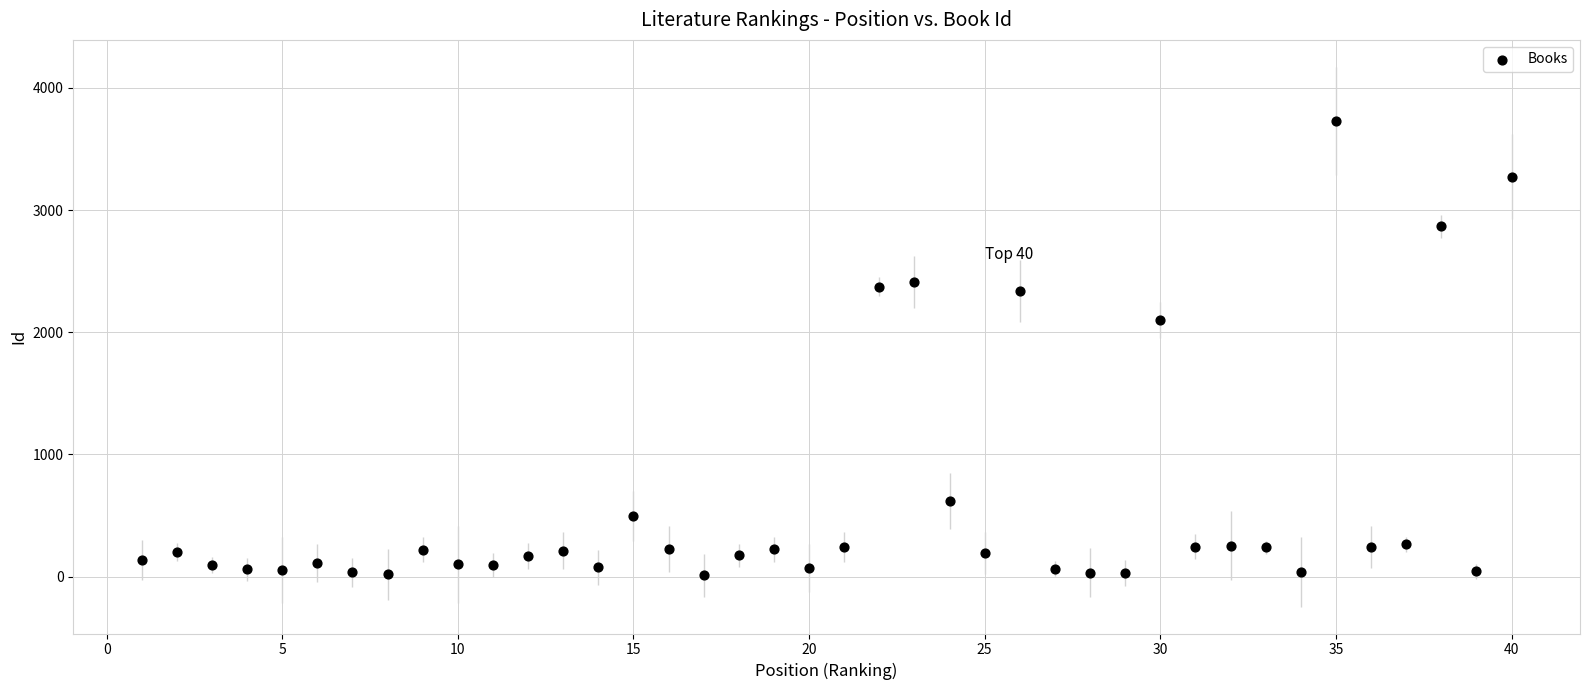

What Y value in the scatter plot is closest to 1869?

2101